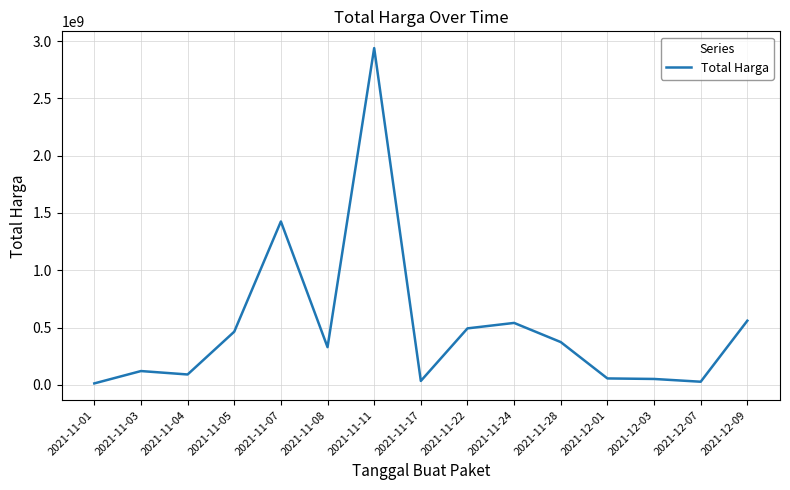

How many lines are shown in the chart?

1